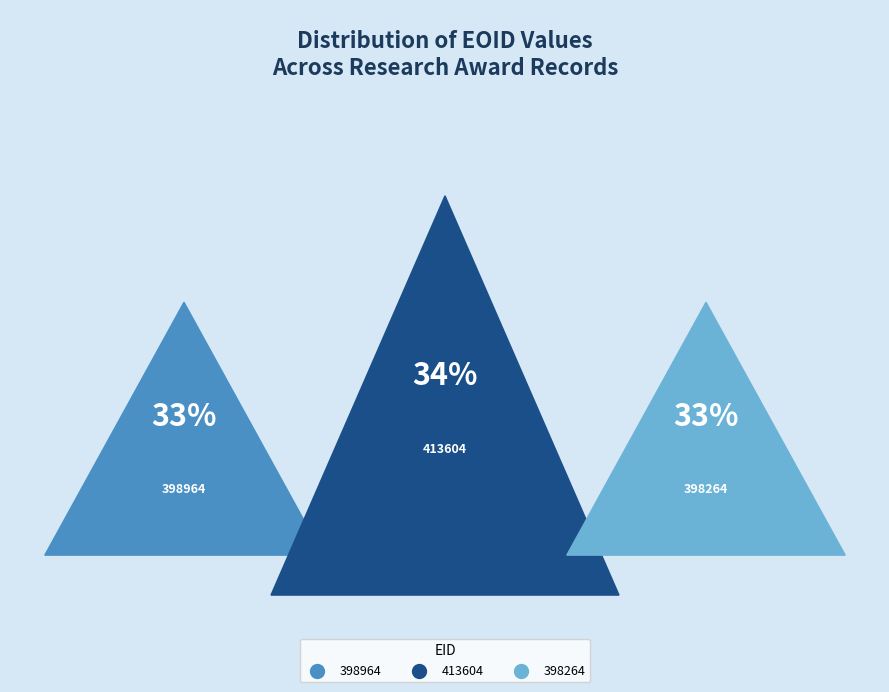

What is the ratio of the value at 398964 to the value at 398264?

1.0